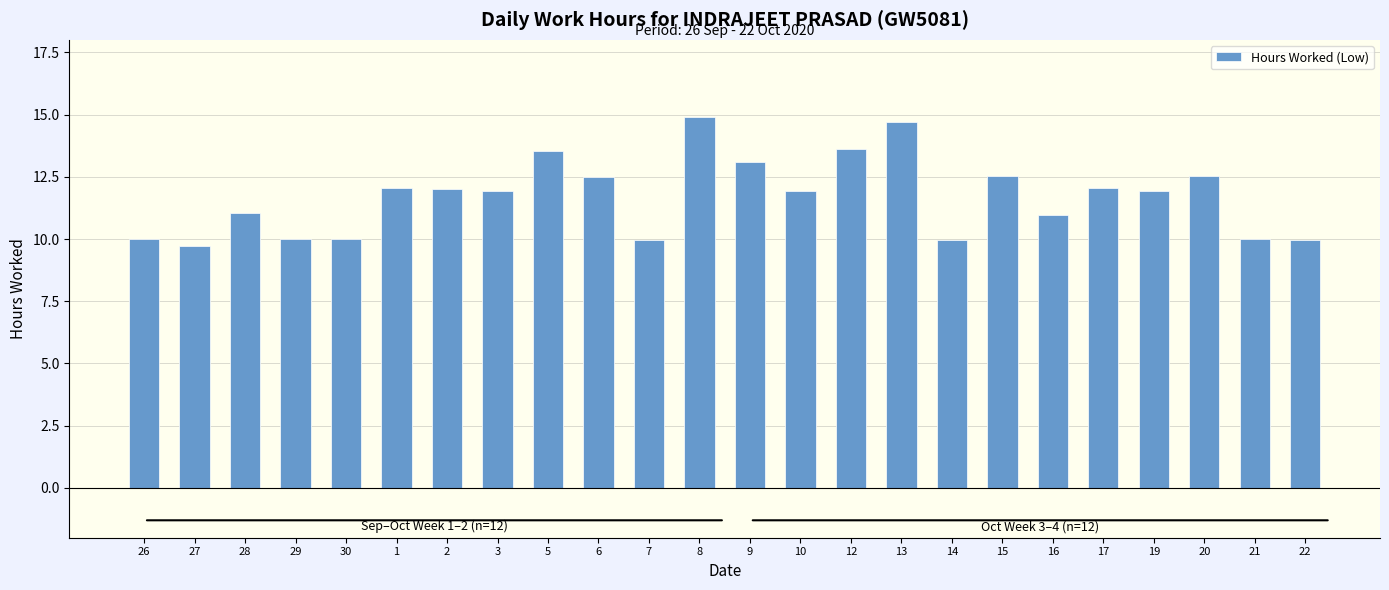

What position from the left is 22?

24